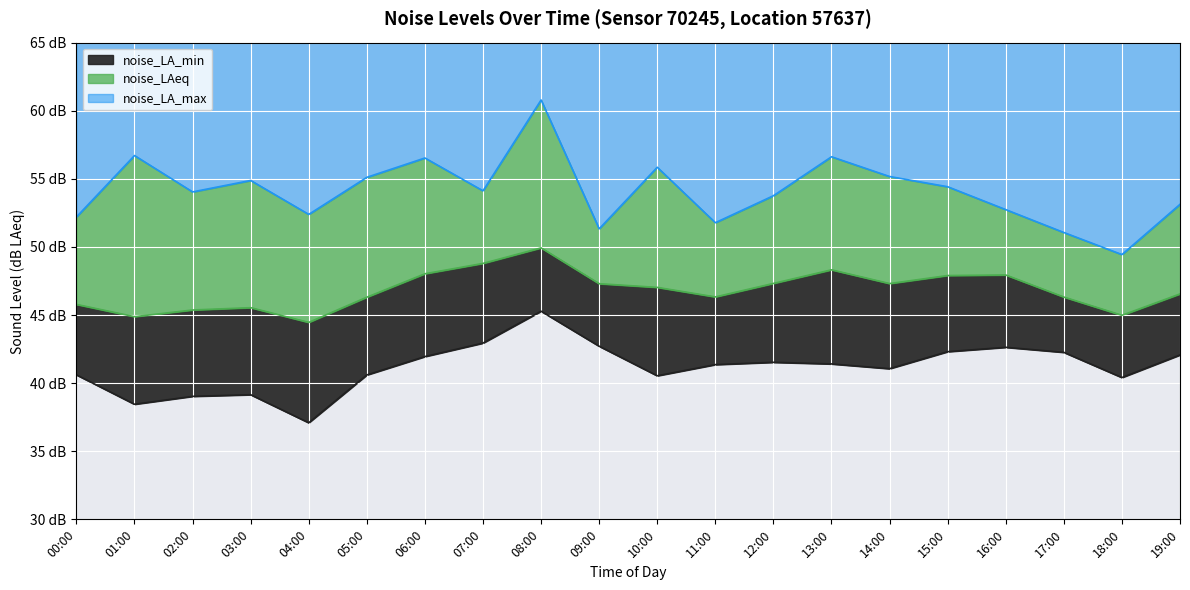

Where is noise_LA_max nearest to the value 55?

05:00